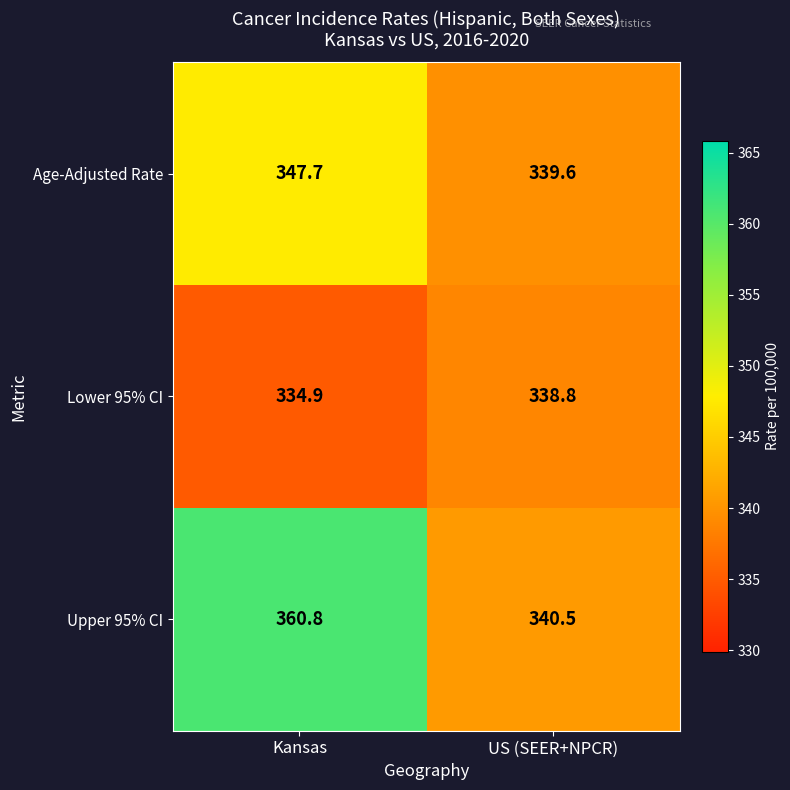

What is the greatest value displayed?

360.8